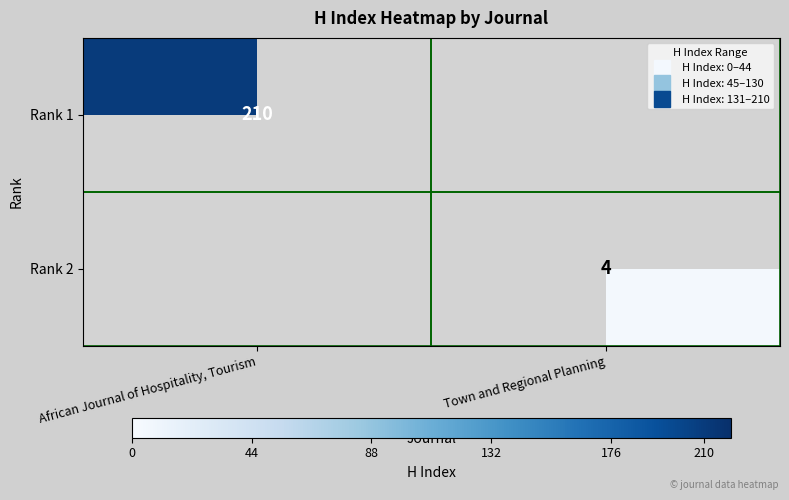

At which label does Rank 1 reach its minimum?

Town and Regional Planning